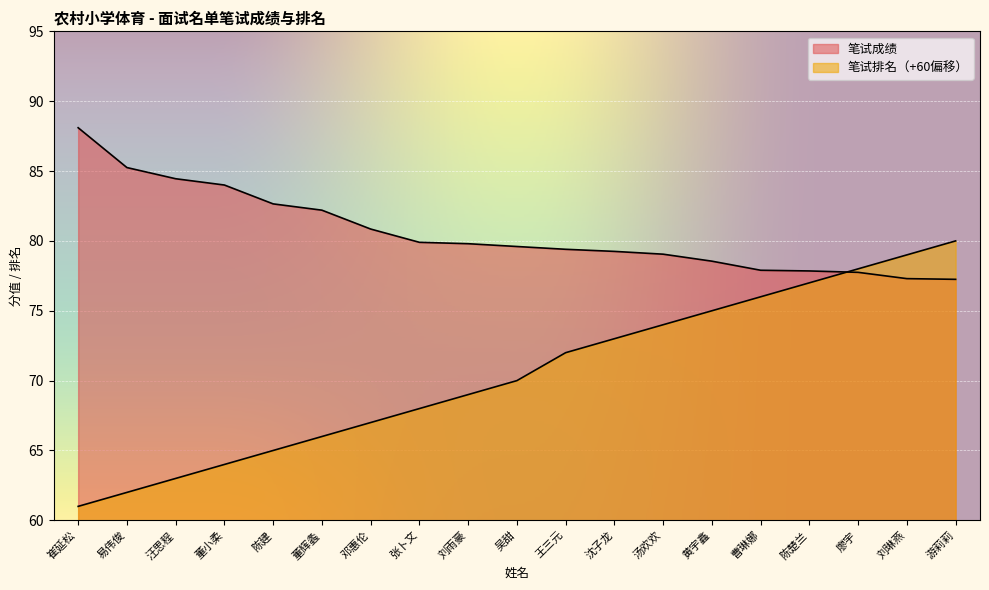

The 笔试成绩 series shows 31.9 at 曹琳娜. True or false?

False